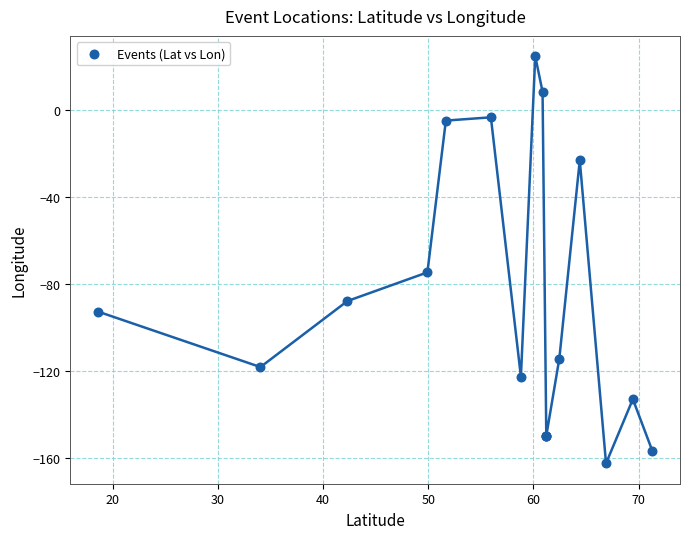

What Y value in the scatter plot is closest to -68?

-74.6